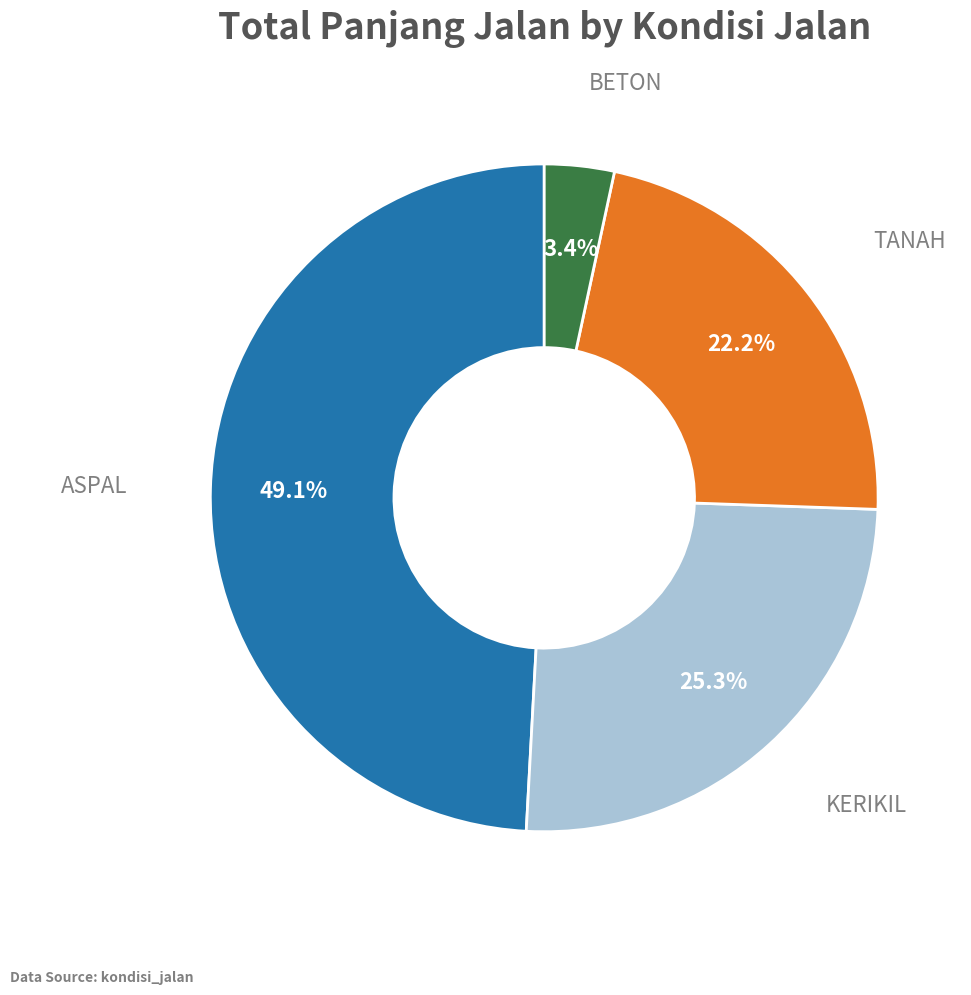

True or false: ASPAL accounts for 49% of the total.

True